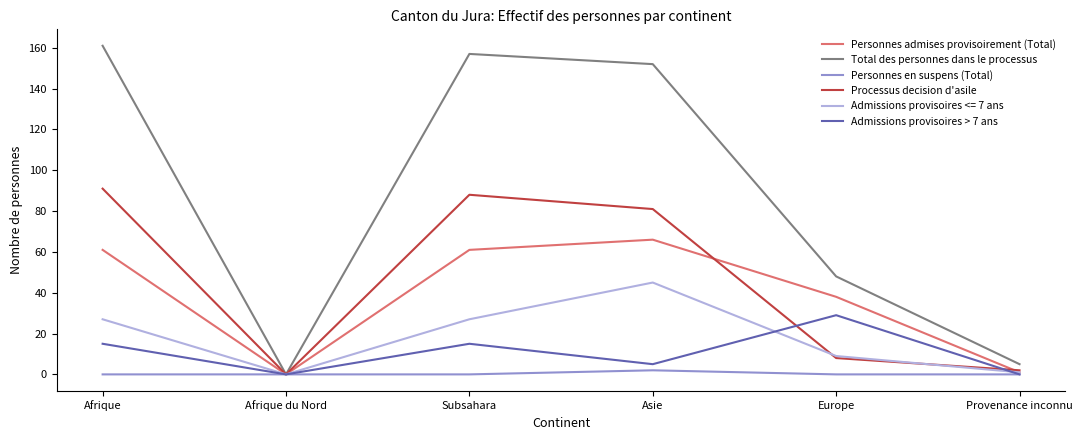

The value of Processus decision d'asile at Asie is 81. True or false?

True